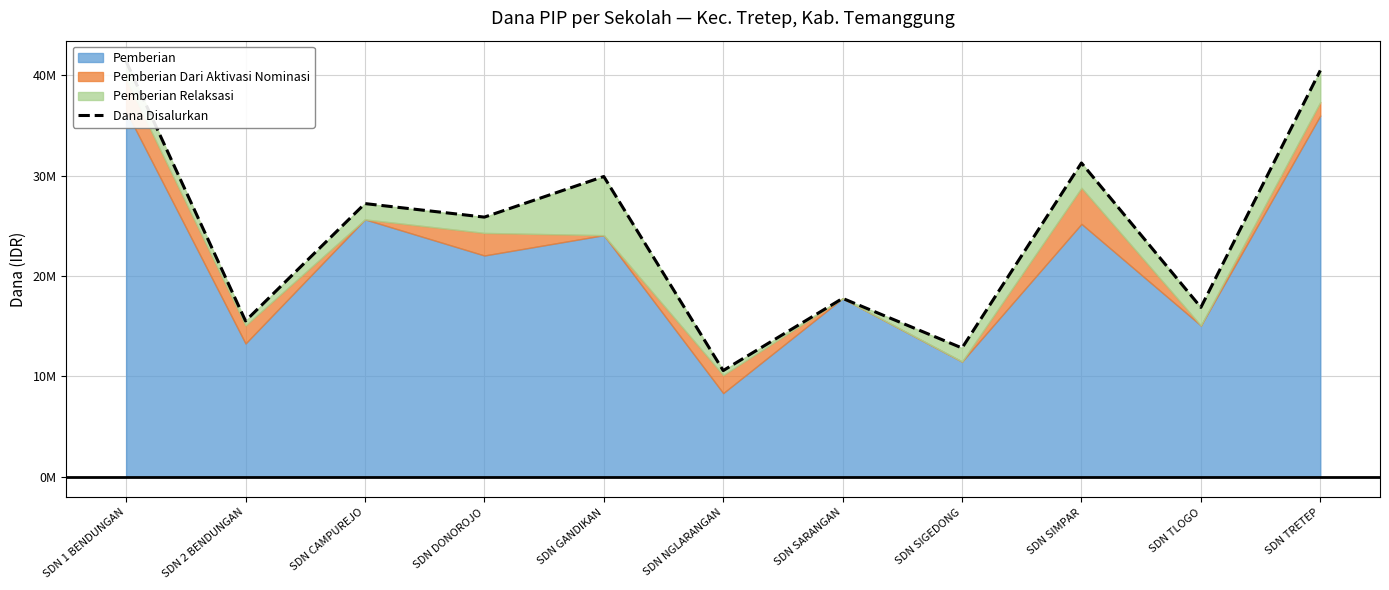

True or false: there are more than 2 points higher than both neighbors.

True